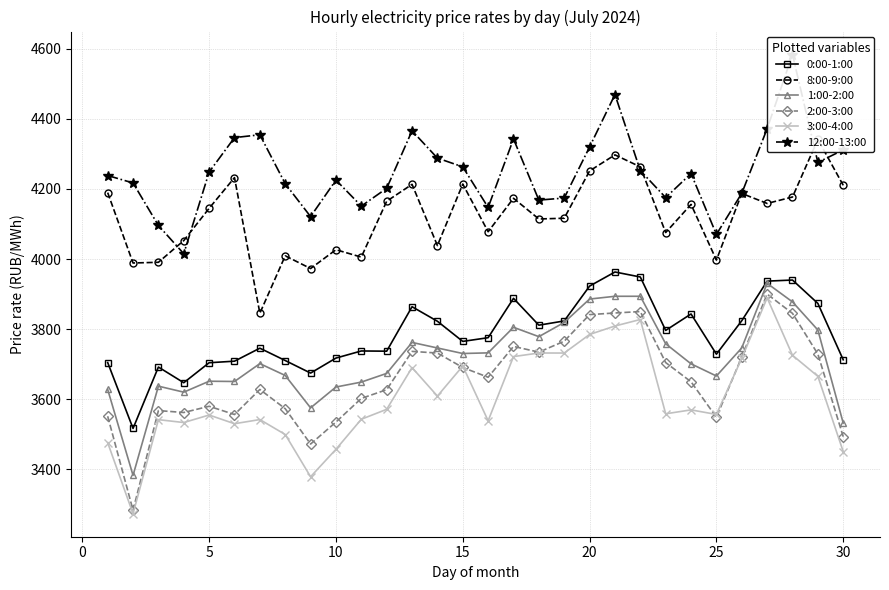

True or false: 0:00-1:00 has a value of 2176.9 at 30.

False